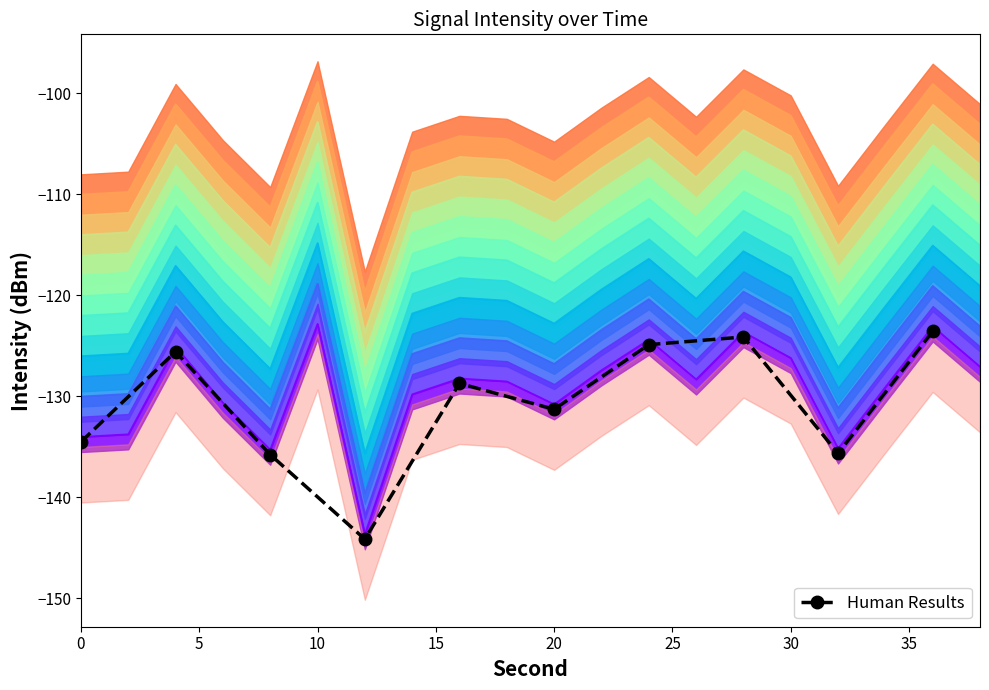

How many data points are less than -128?

6